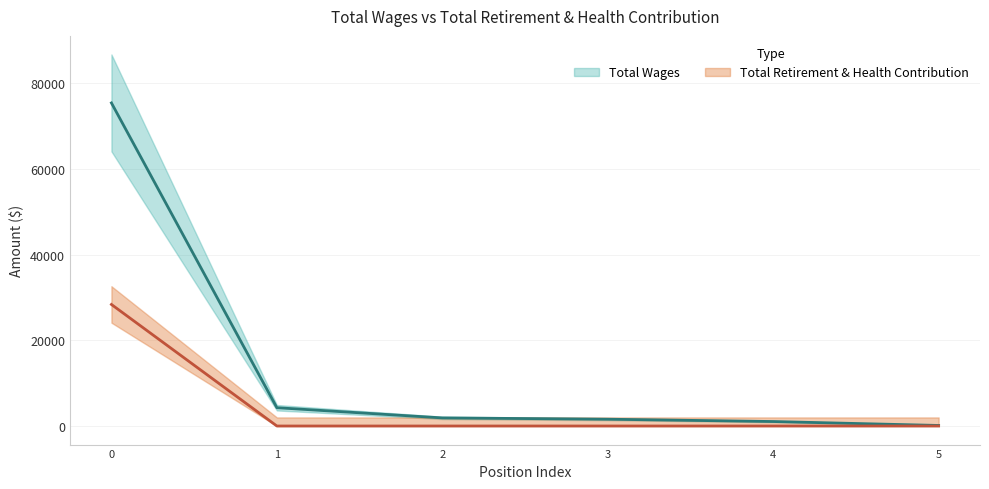

List the series in order of their overall mean, lowest first.

Total Retirement & Health Contribution, Total Wages